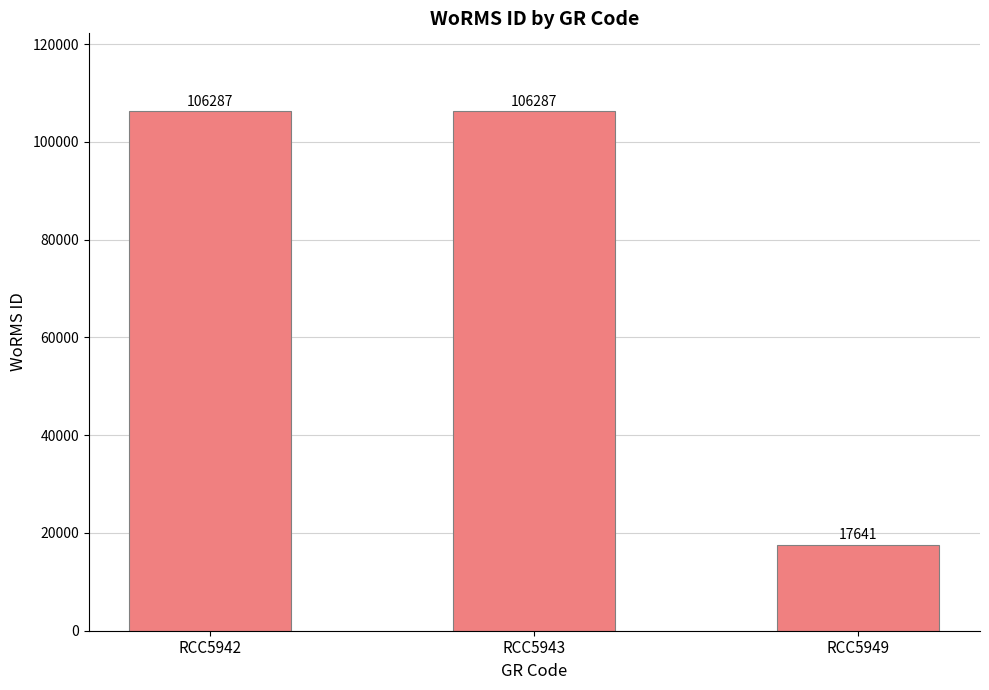

What is the smallest value displayed?

17641